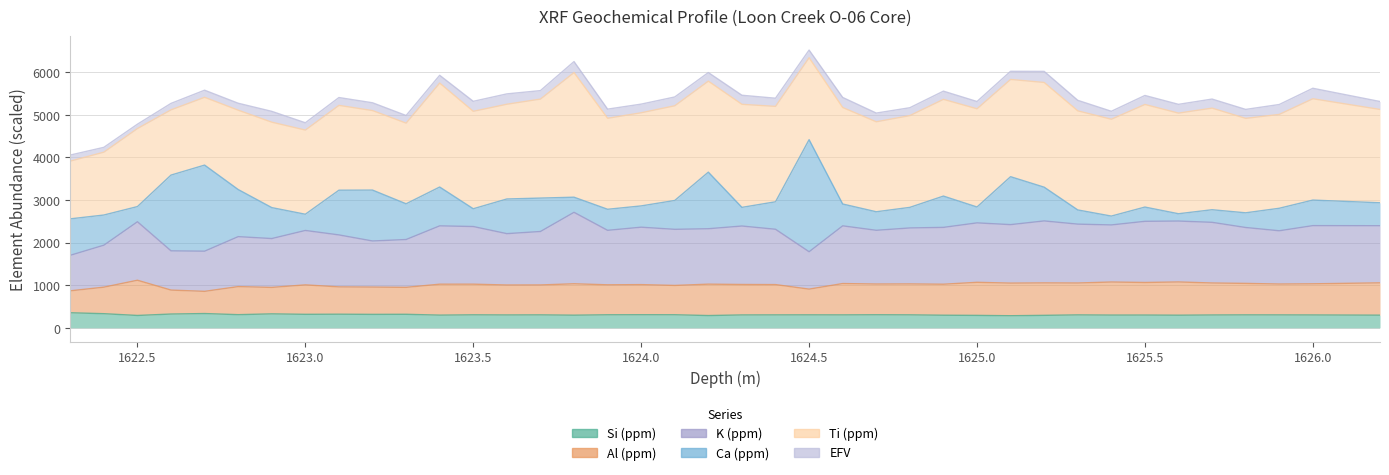

Is the value of Si (ppm) at 1625.4 greater than the value of K (ppm) at 1622.3?

No